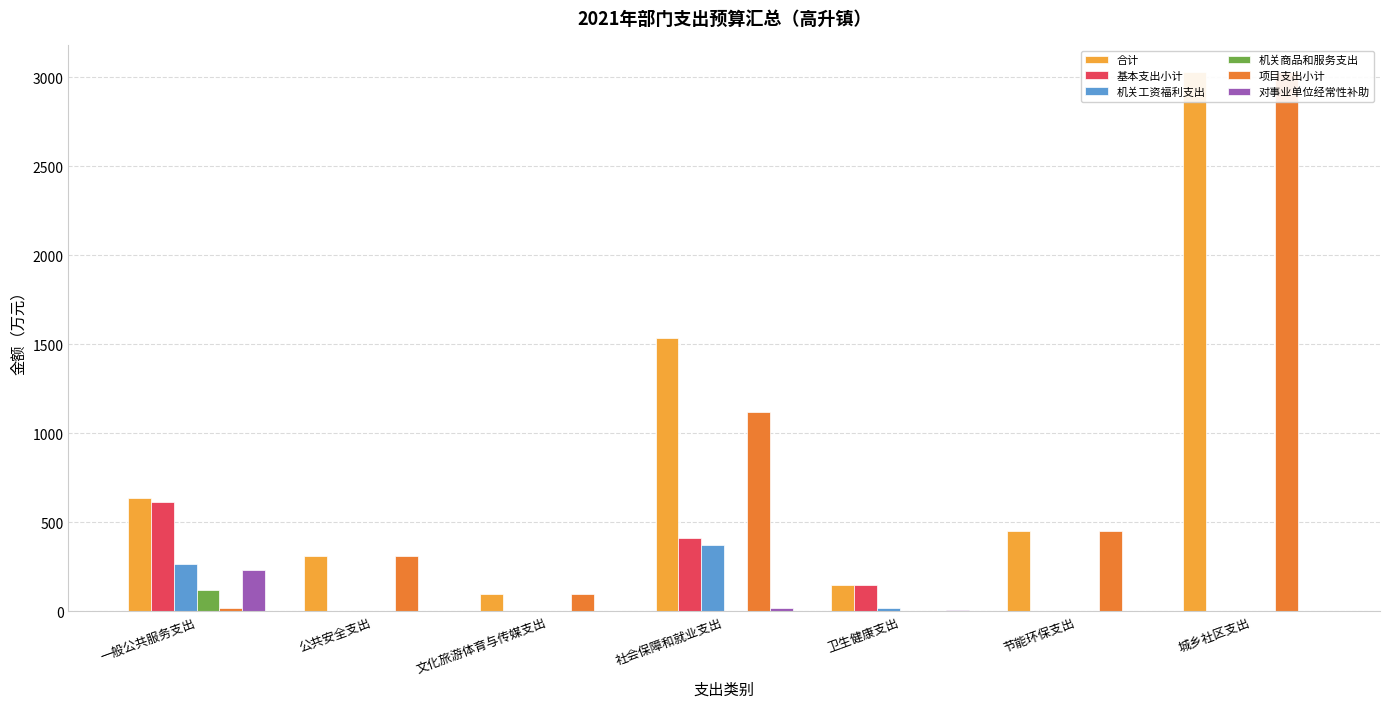

Is it true that 基本支出小计 equals -357.1 at 文化旅游体育与传媒支出?

False